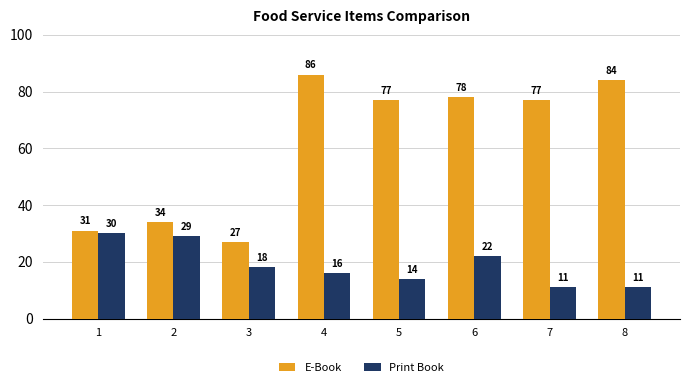

Is the value of E-Book at 7 greater than the value of Print Book at 2?

Yes